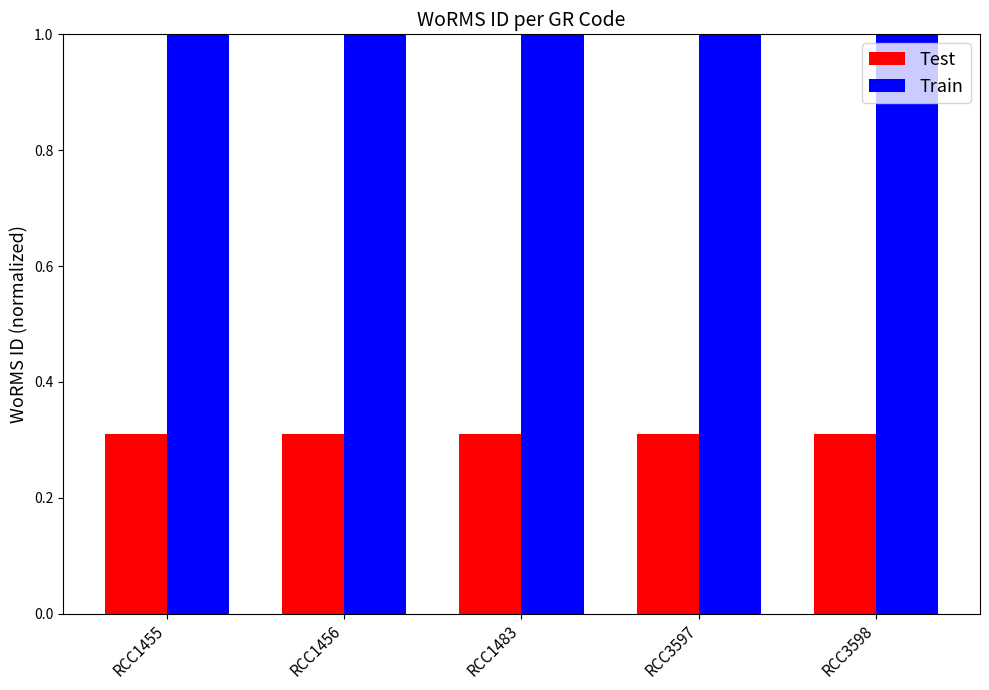

Which series has the largest total across all categories?

Train